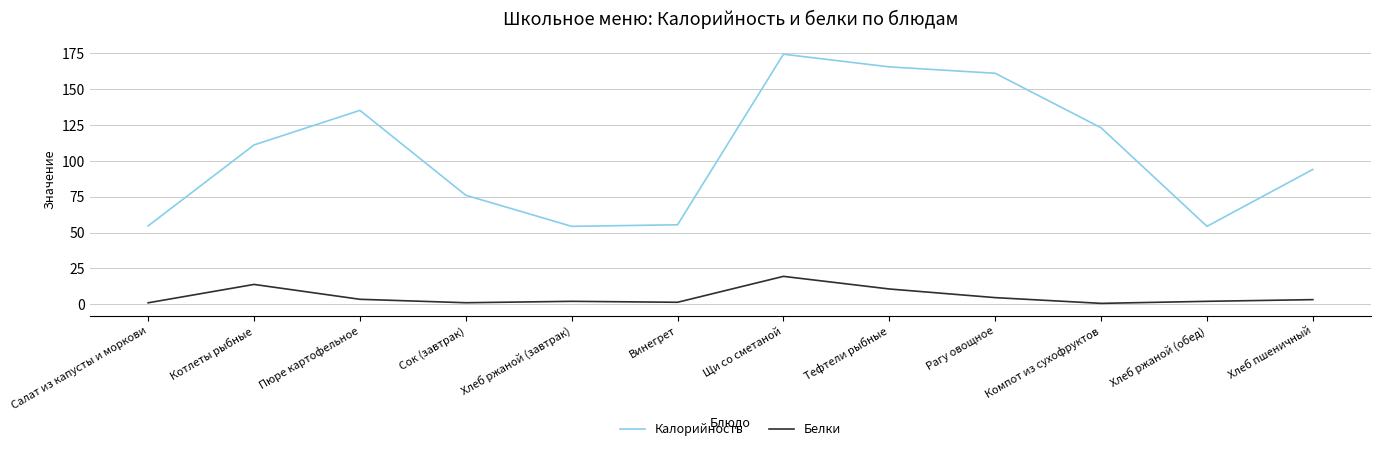

How many lines are shown in the chart?

2